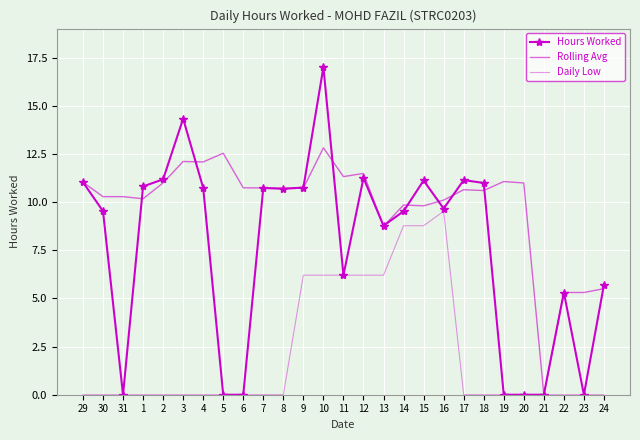

What are all the series names shown in the legend?

Hours Worked, Rolling Avg, Daily Low